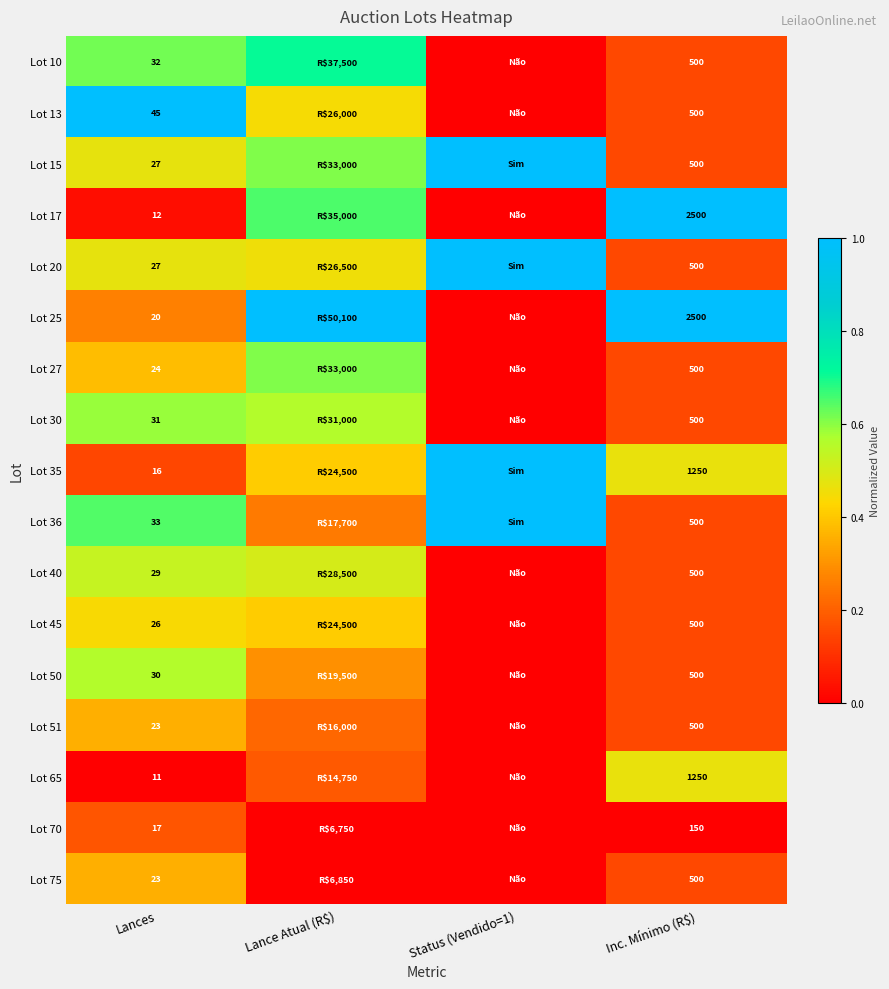

What is the greatest value displayed?

1.0